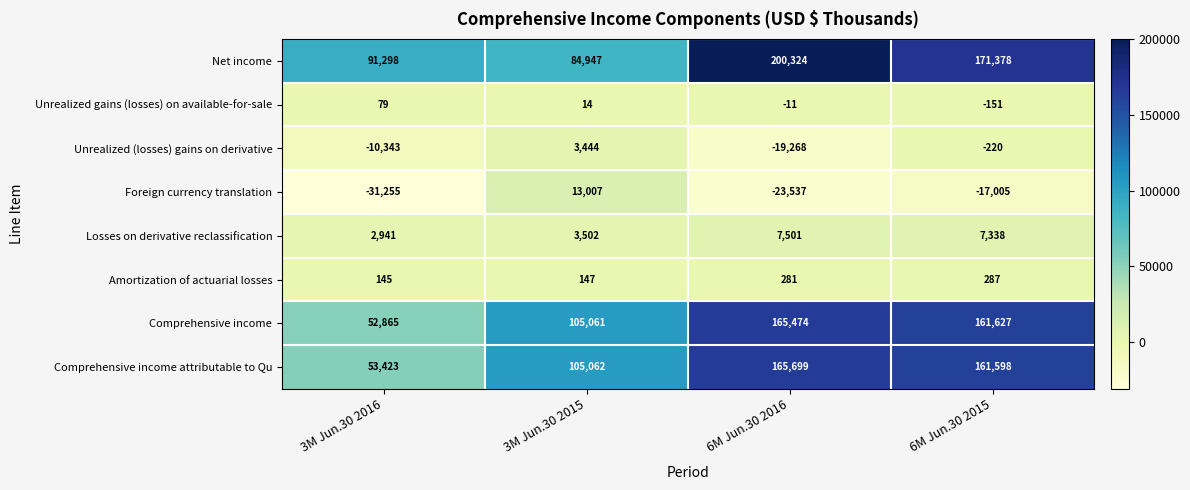

What is the sum of all Unrealized (losses) gains on derivative values?

-26387